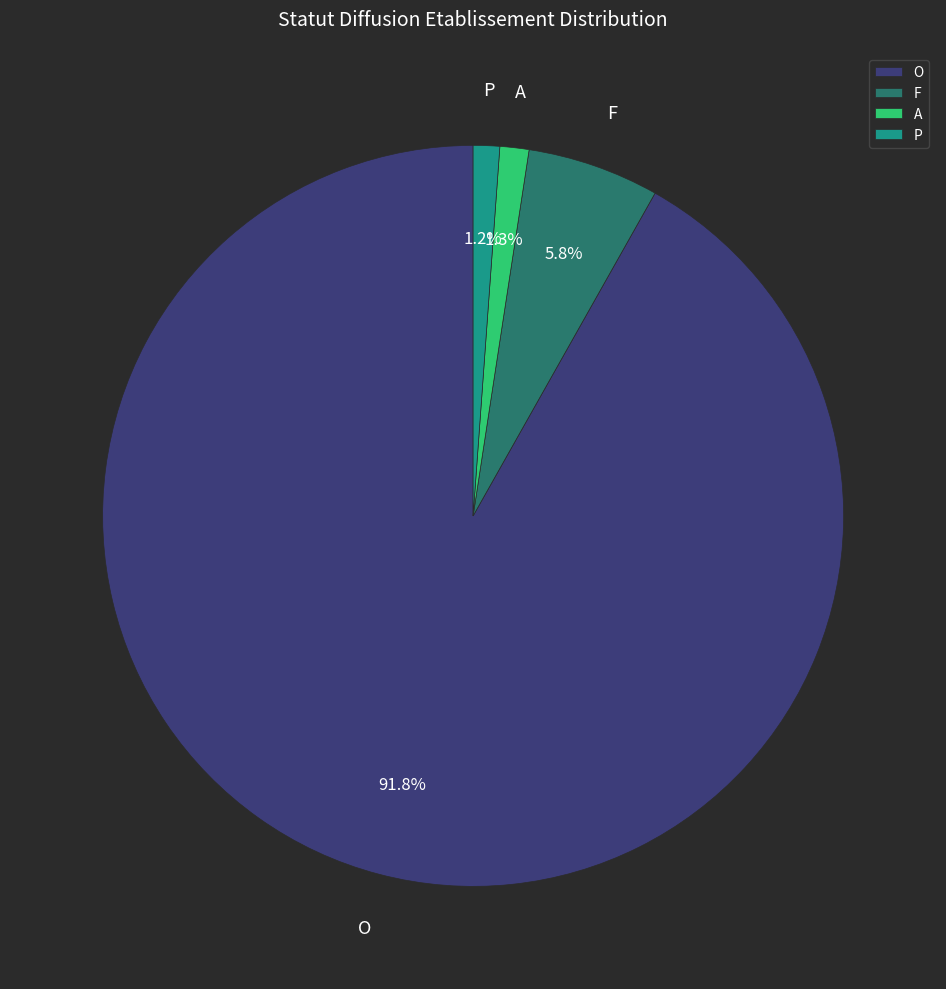

To the nearest percent, what is the difference between the F and O slice percentages?

86%